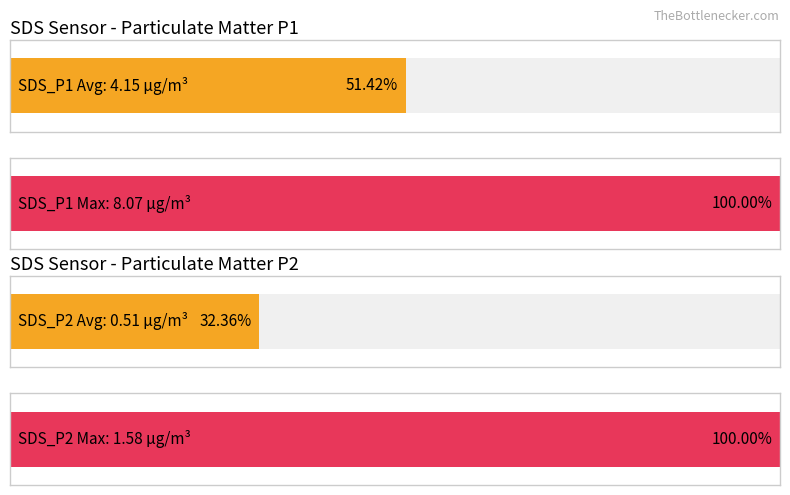

How many distinct data groups are displayed?

2